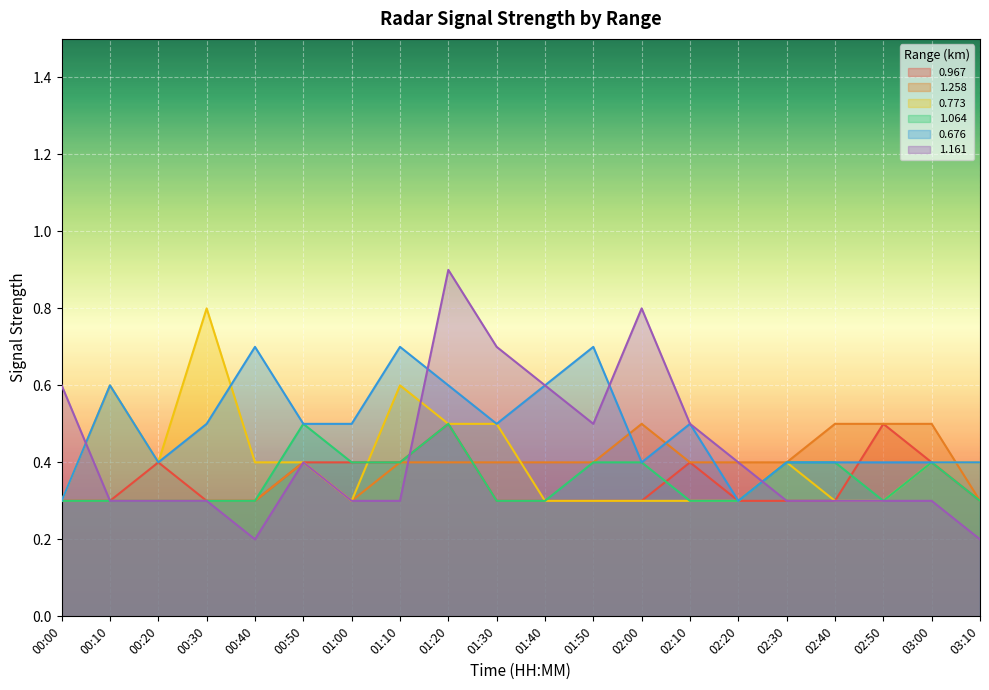

Reading right to left, what are all the values shown in this chart?

0.967: 03:10=0.3	03:00=0.4	02:50=0.5	02:40=0.3	02:30=0.3	02:20=0.3	02:10=0.4	02:00=0.3	01:50=0.3	01:40=0.3	01:30=0.3	01:20=0.5	01:10=0.4	01:00=0.4	00:50=0.4	00:40=0.3	00:30=0.3	00:20=0.4	00:10=0.3	00:00=0.3
1.258: 03:10=0.3	03:00=0.5	02:50=0.5	02:40=0.5	02:30=0.4	02:20=0.4	02:10=0.4	02:00=0.5	01:50=0.4	01:40=0.4	01:30=0.4	01:20=0.4	01:10=0.4	01:00=0.3	00:50=0.4	00:40=0.3	00:30=0.3	00:20=0.3	00:10=0.3	00:00=0.3
0.773: 03:10=0.4	03:00=0.4	02:50=0.3	02:40=0.3	02:30=0.4	02:20=0.3	02:10=0.3	02:00=0.3	01:50=0.3	01:40=0.3	01:30=0.5	01:20=0.5	01:10=0.6	01:00=0.3	00:50=0.4	00:40=0.4	00:30=0.8	00:20=0.4	00:10=0.6	00:00=0.3
1.064: 03:10=0.3	03:00=0.4	02:50=0.3	02:40=0.4	02:30=0.4	02:20=0.3	02:10=0.3	02:00=0.4	01:50=0.4	01:40=0.3	01:30=0.3	01:20=0.5	01:10=0.4	01:00=0.4	00:50=0.5	00:40=0.3	00:30=0.3	00:20=0.3	00:10=0.3	00:00=0.3
0.676: 03:10=0.4	03:00=0.4	02:50=0.4	02:40=0.4	02:30=0.4	02:20=0.3	02:10=0.5	02:00=0.4	01:50=0.7	01:40=0.6	01:30=0.5	01:20=0.6	01:10=0.7	01:00=0.5	00:50=0.5	00:40=0.7	00:30=0.5	00:20=0.4	00:10=0.6	00:00=0.3
1.161: 03:10=0.2	03:00=0.3	02:50=0.3	02:40=0.3	02:30=0.3	02:20=0.4	02:10=0.5	02:00=0.8	01:50=0.5	01:40=0.6	01:30=0.7	01:20=0.9	01:10=0.3	01:00=0.3	00:50=0.4	00:40=0.2	00:30=0.3	00:20=0.3	00:10=0.3	00:00=0.6